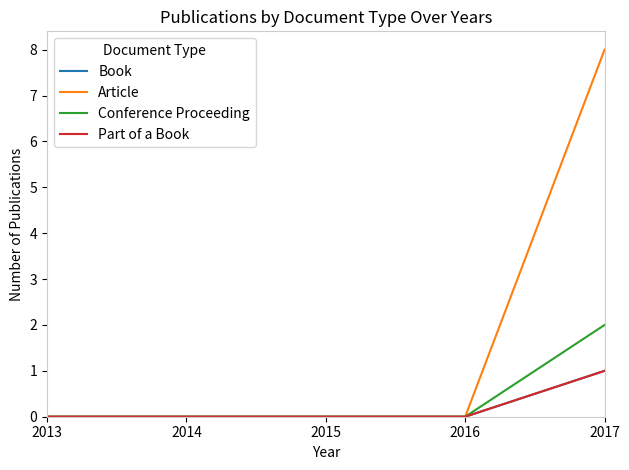

Does the chart have visible grid lines?

No